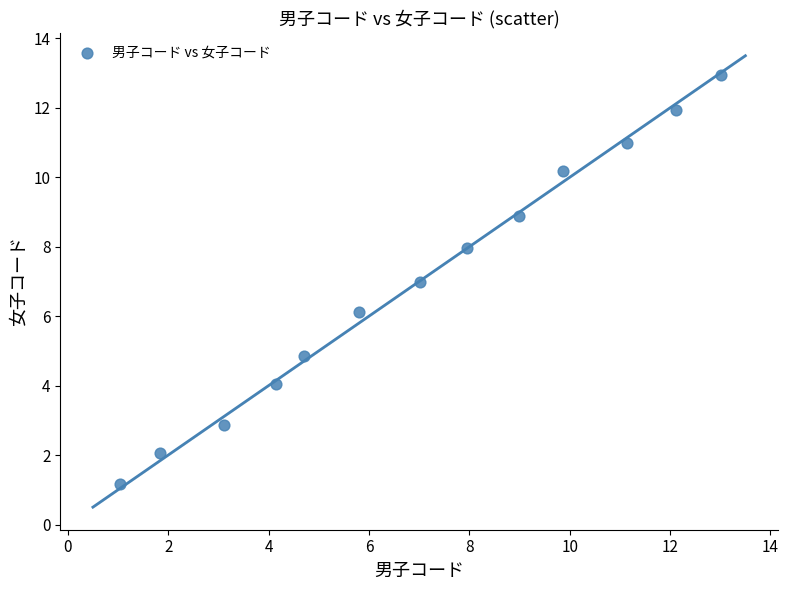

What is the range of X values (max minus min)?

12.0